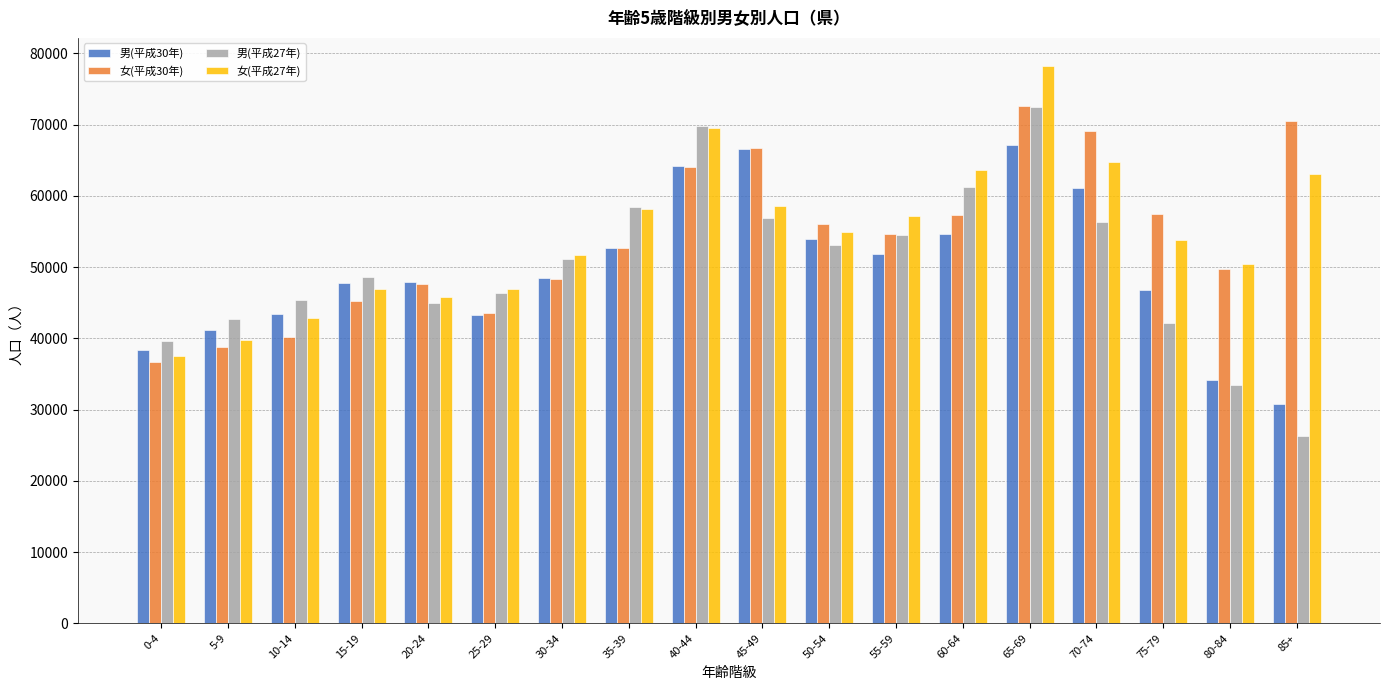

Which series has the largest range (max minus min)?

男(平成27年)